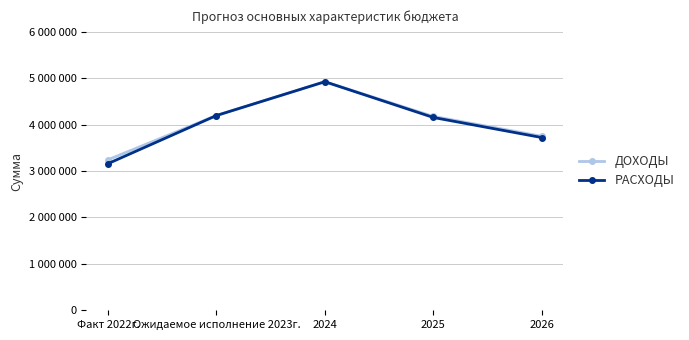

At how many categories does at least one series exceed 4741814?

1